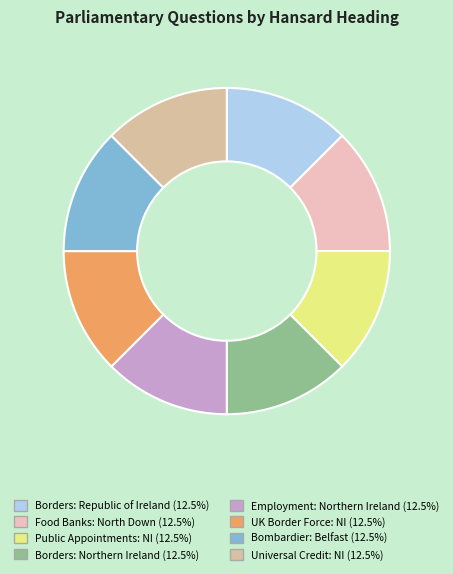

Count the number of slices in the pie.

8